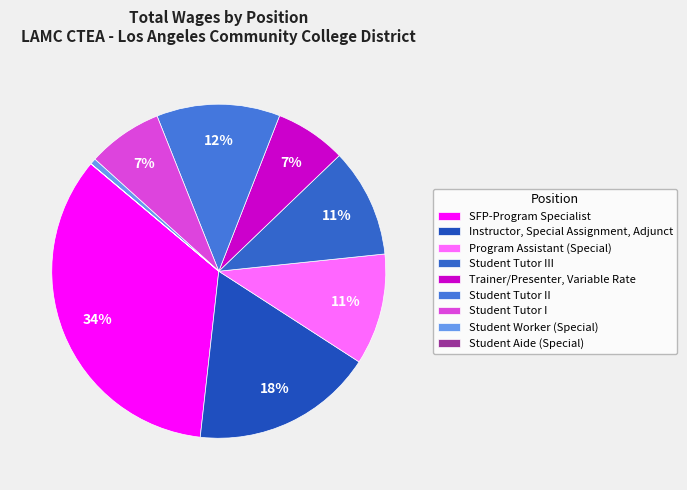

Rank the categories by value from lowest to highest.

Student Aide (Special), Student Worker (Special), Trainer/Presenter, Variable Rate, Student Tutor I, Student Tutor III, Program Assistant (Special), Student Tutor II, Instructor, Special Assignment, Adjunct, SFP-Program Specialist